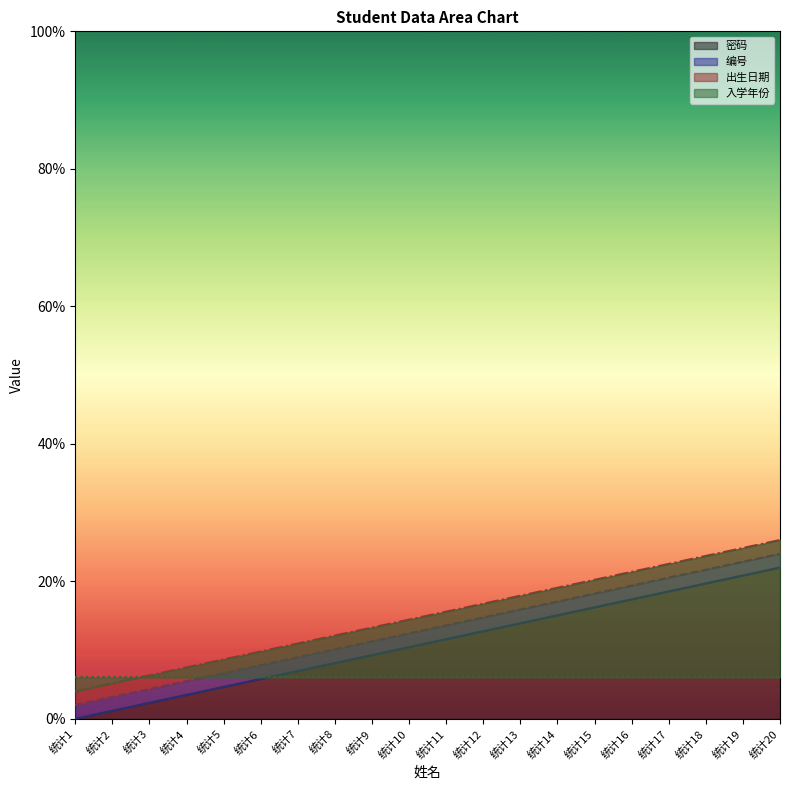

What is the sum of all 出生日期 values?

3.0